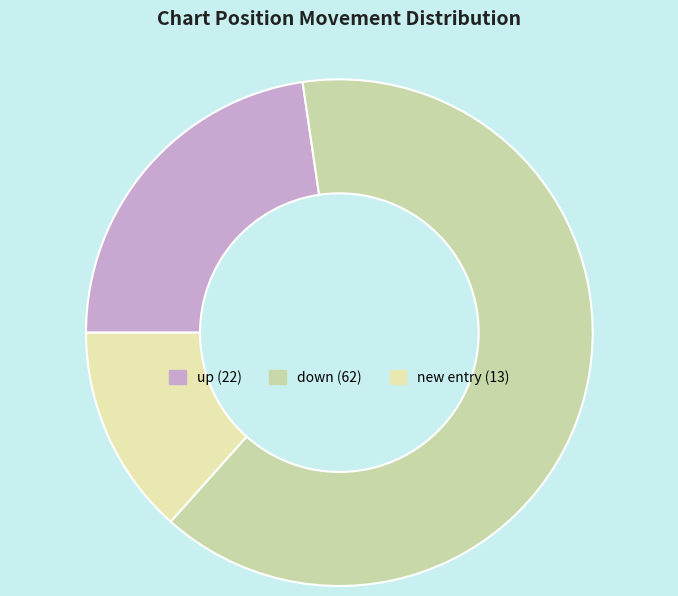

How many slices are in this pie chart?

3